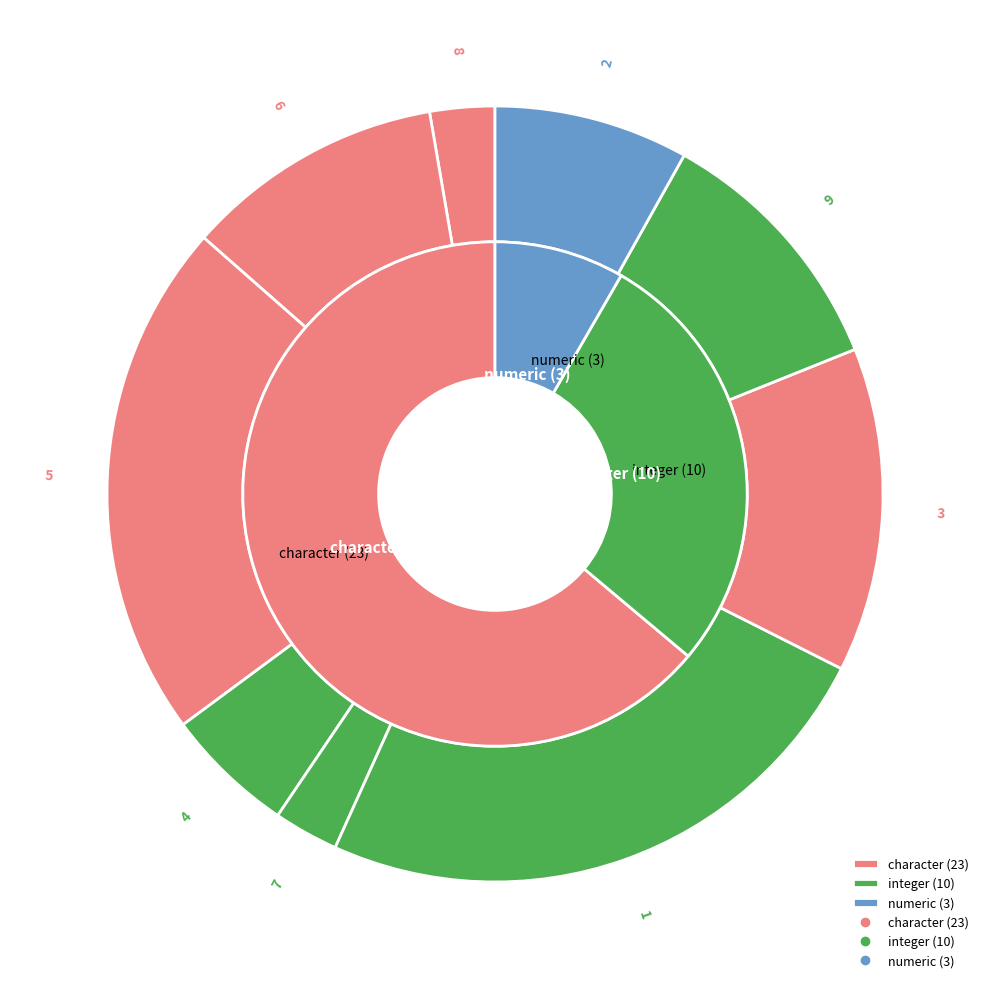

To the nearest percent, what portion does 6 represent?

11%